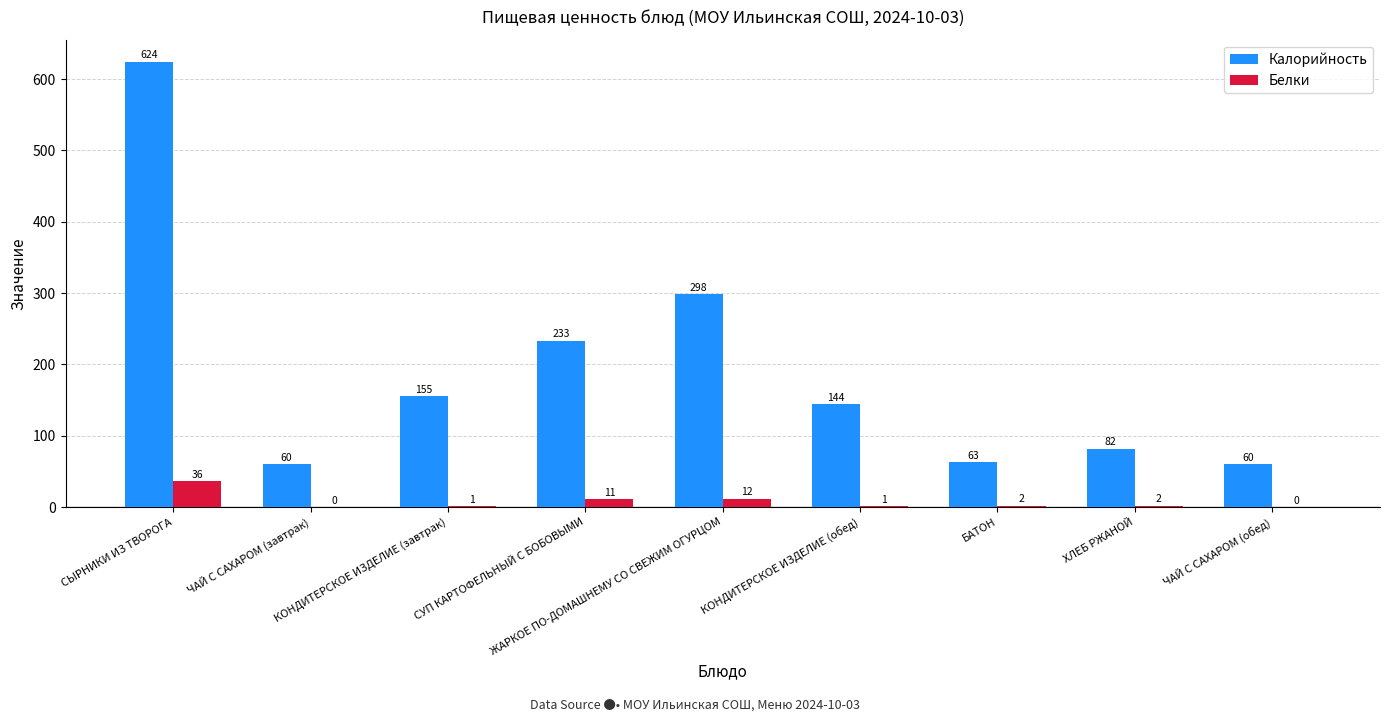

Which series has the largest total across all categories?

Калорийность